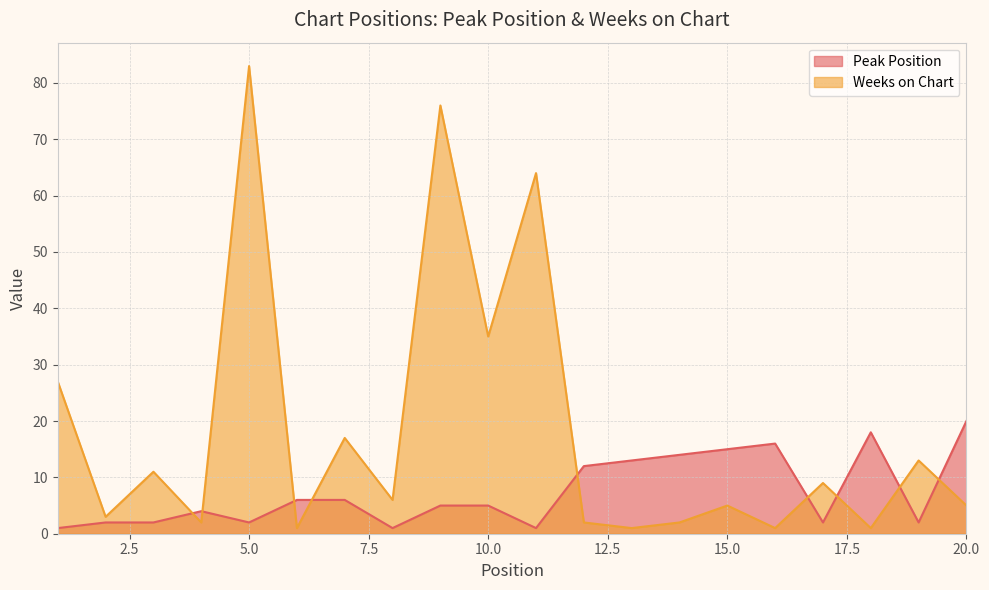

What is the highest value of the Weeks on Chart series?

83